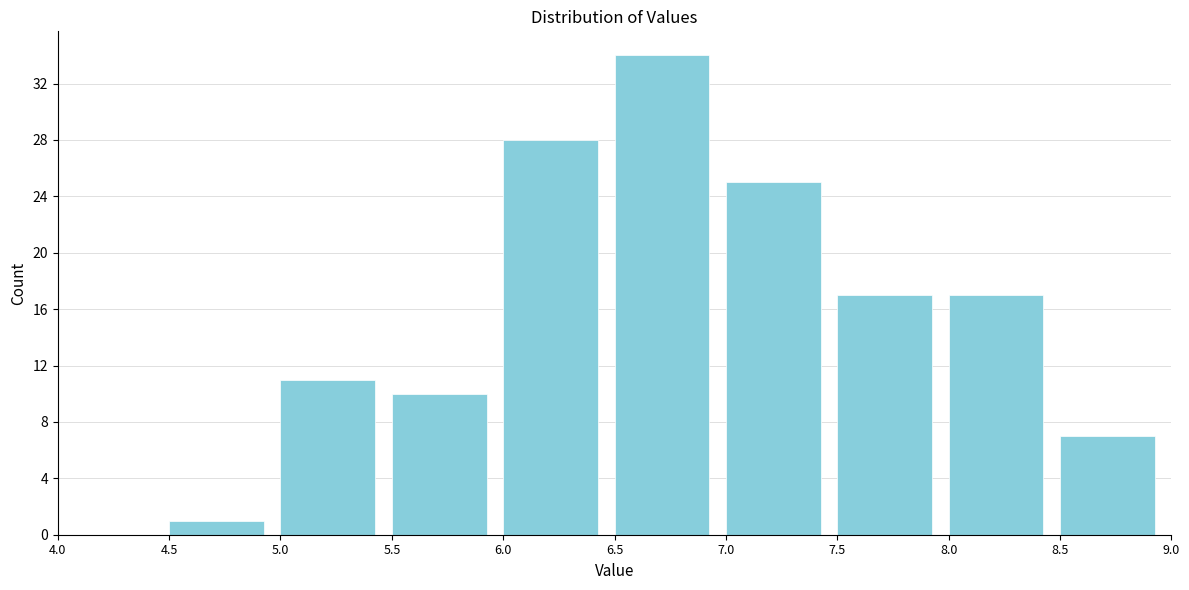

Reading left to right, transcribe this chart: for each bar, give the range it covers on the x-axis and its height. The values are not printed on the chart, so give them approximately, as read against the axis.

4.0 to 4.5: 0
4.5 to 5.0: 1
5.0 to 5.5: 11
5.5 to 6.0: 10
6.0 to 6.5: 28
6.5 to 7.0: 34
7.0 to 7.5: 25
7.5 to 8.0: 17
8.0 to 8.5: 17
8.5 to 9.0: 7